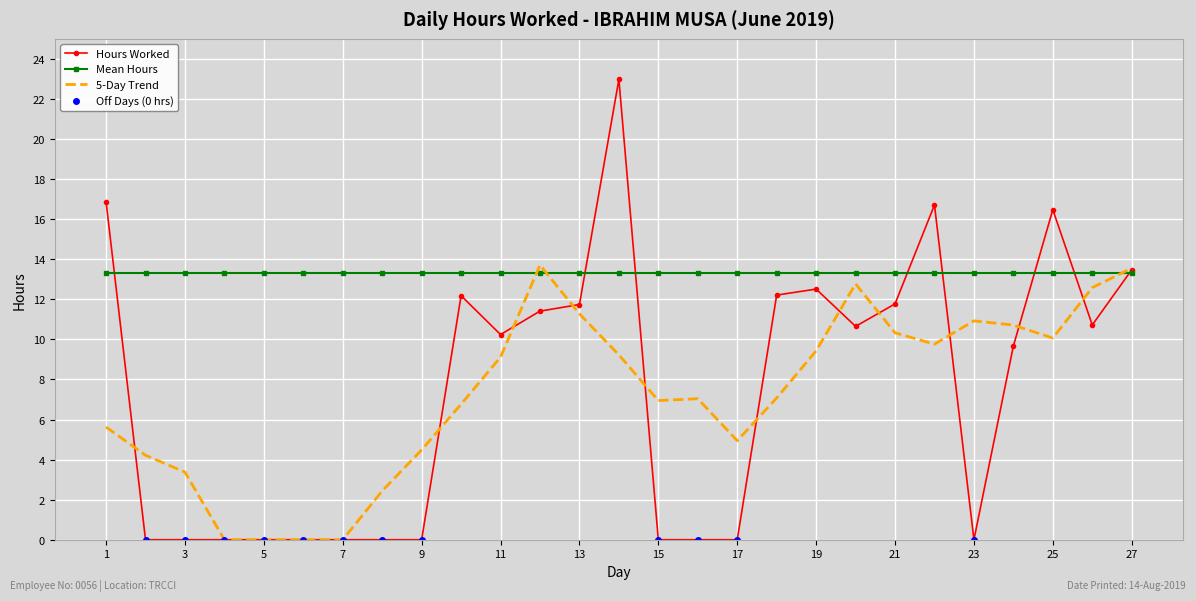

Is it true that Mean Hours equals 13.3 at 11?

True